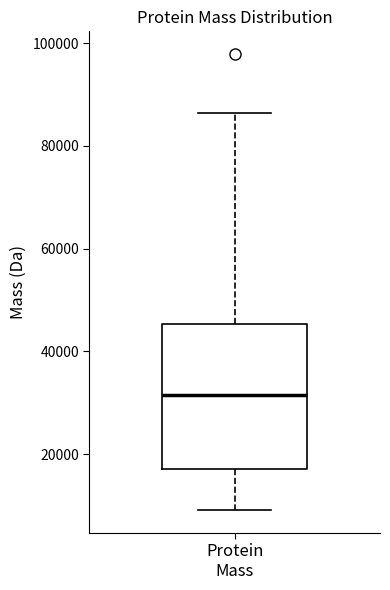

Read this box plot against the y-axis: the position of the median line, the range covered by the box, and the ends of both whiskers. The values are not printed on the chart, so give them approximately, as read against the axis.

median 32000, box 18000 to 46000, whiskers 10000 to 86000